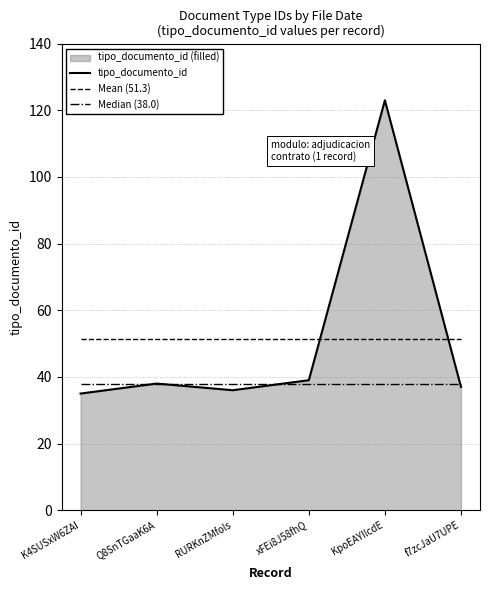

What is the smallest value displayed?

35.0